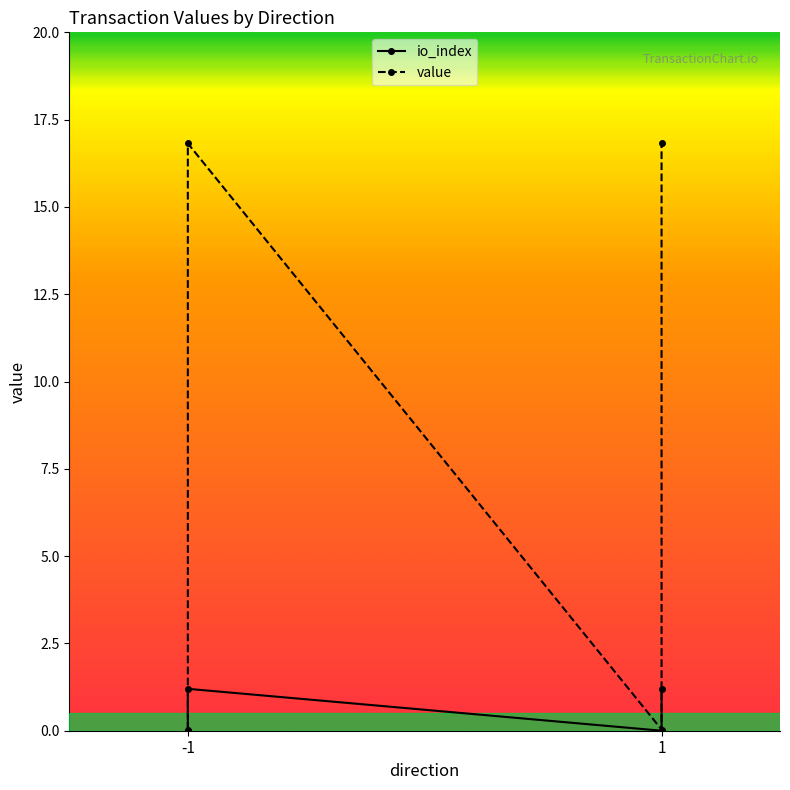

How many series are shown in this chart?

2